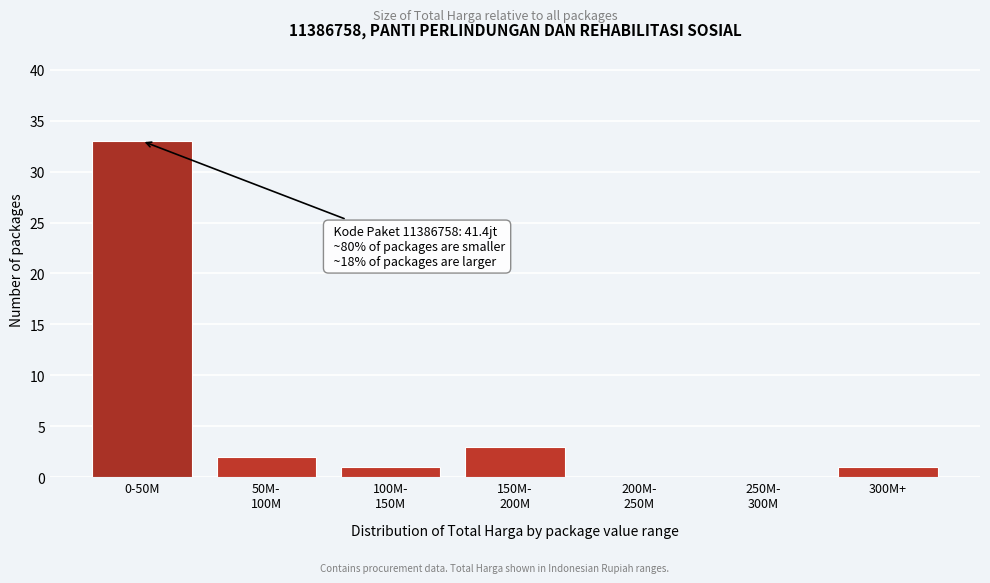

True or false: the data shows 9 at 0-50M.

False